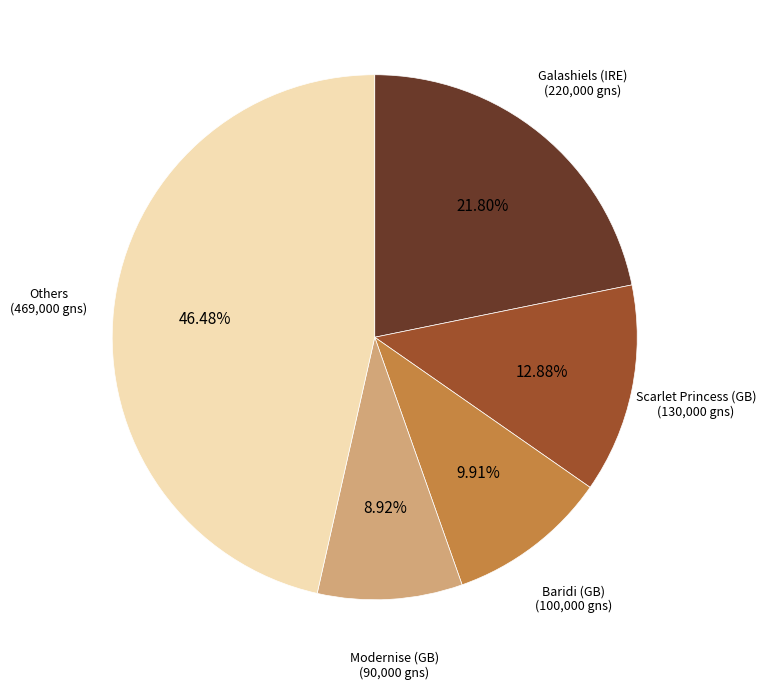

Is there any slice that represents more than half of the pie?

No